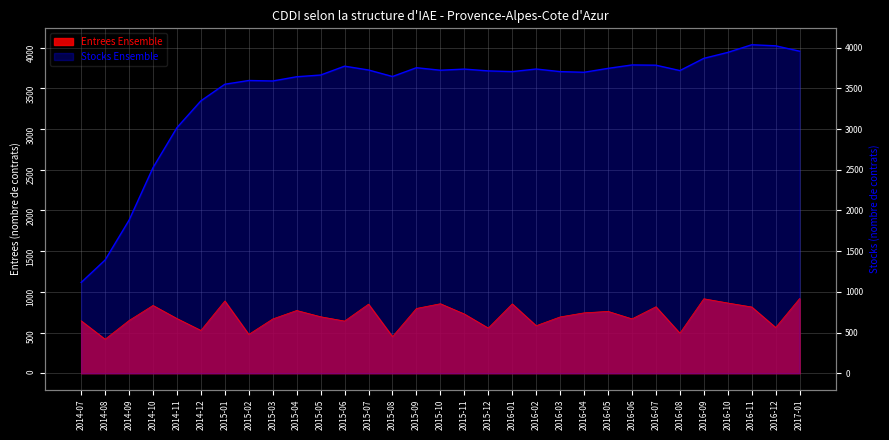

The Entrees Ensemble series shows 888 at 2015-01. True or false?

True